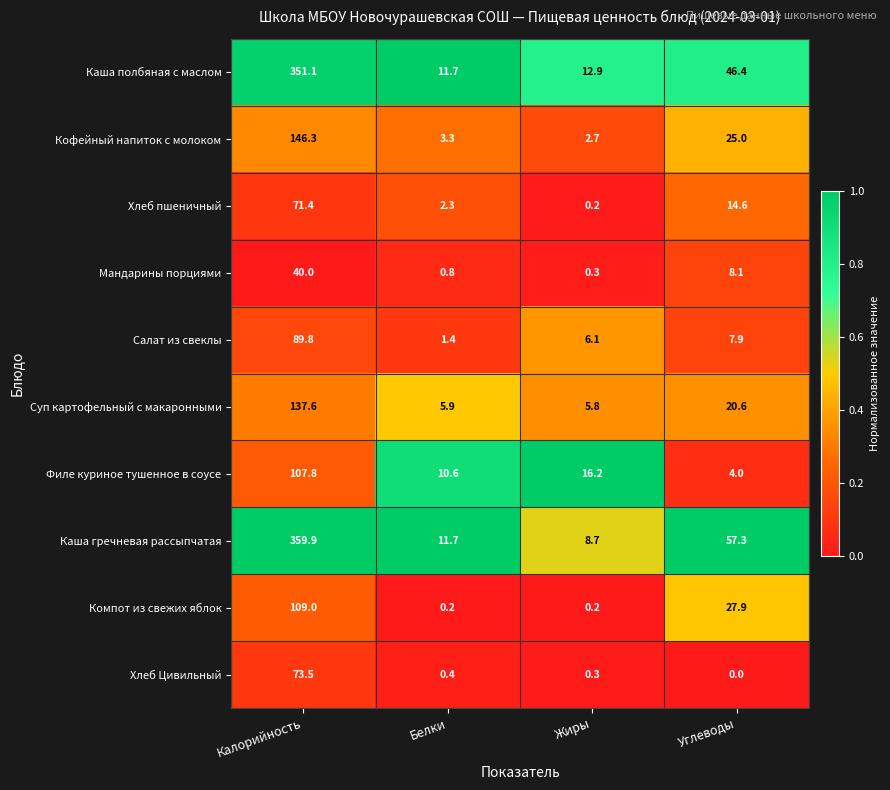

At which label does Мандарины порциями first exceed 8?

Калорийность